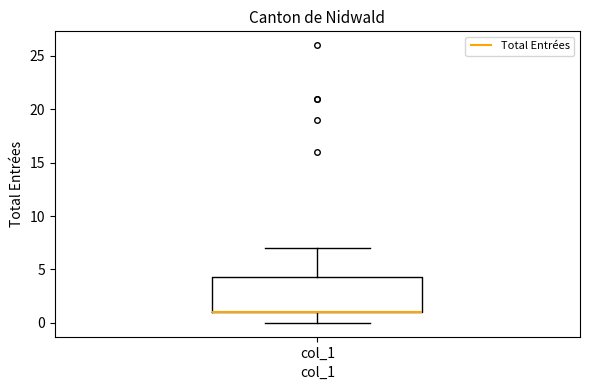

Read this box plot against the y-axis: the position of the median line, the range covered by the box, and the ends of both whiskers. The values are not printed on the chart, so give them approximately, as read against the axis.

median 1.0 (drawn on the box's lower edge), box 1.0 to 4.5, whiskers 0.0 to 7.0